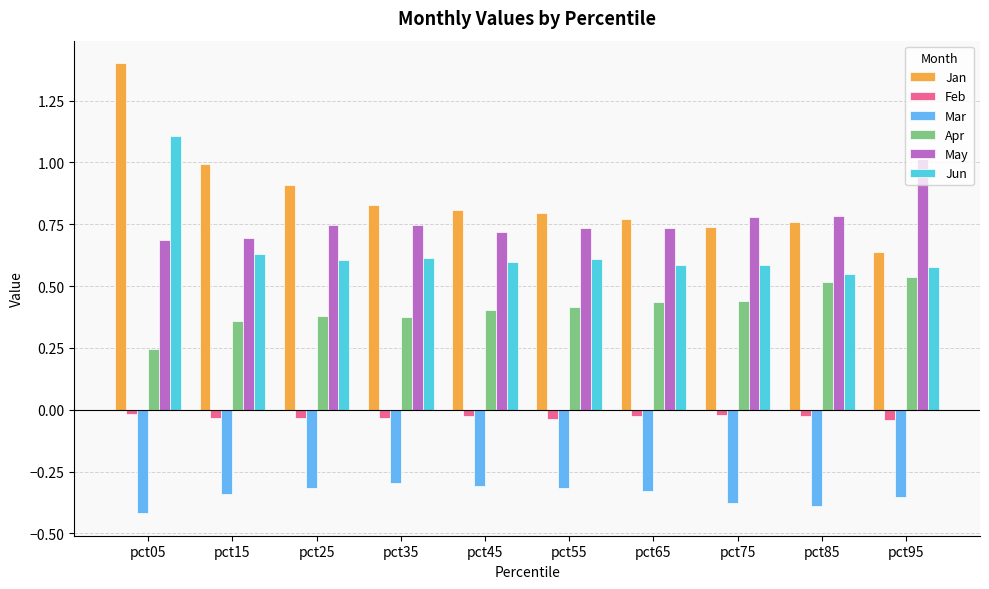

What is the sum of all Jun values?

6.5